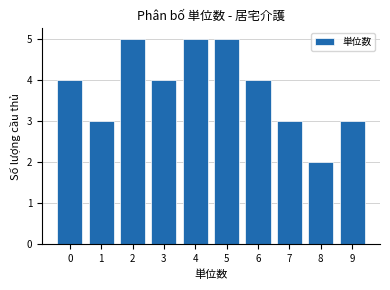

Reading left to right, what are all the values shown in this chart?

4	3	5	4	5	5	4	3	2	3